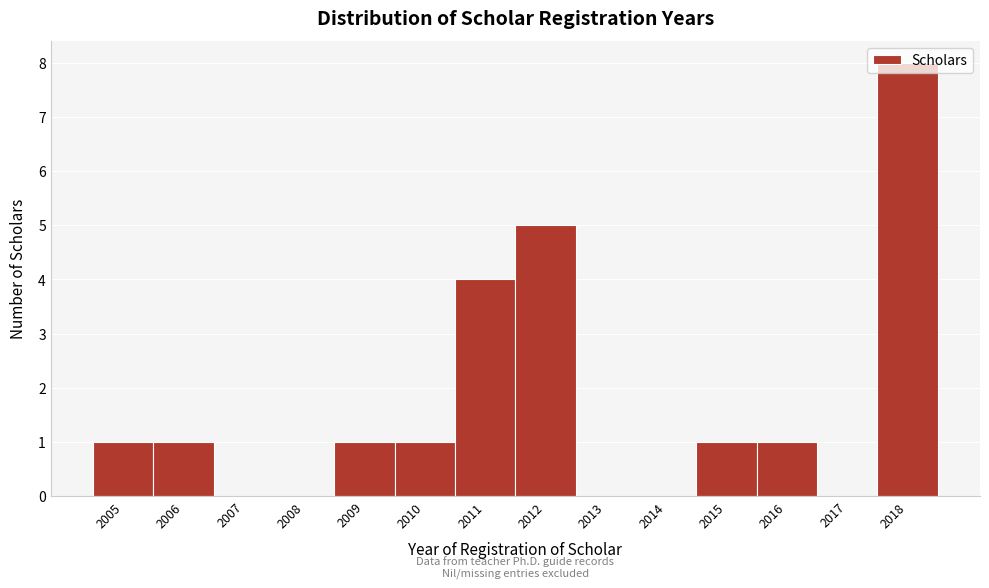

What is the change in value from 2014 to 2016?

+1